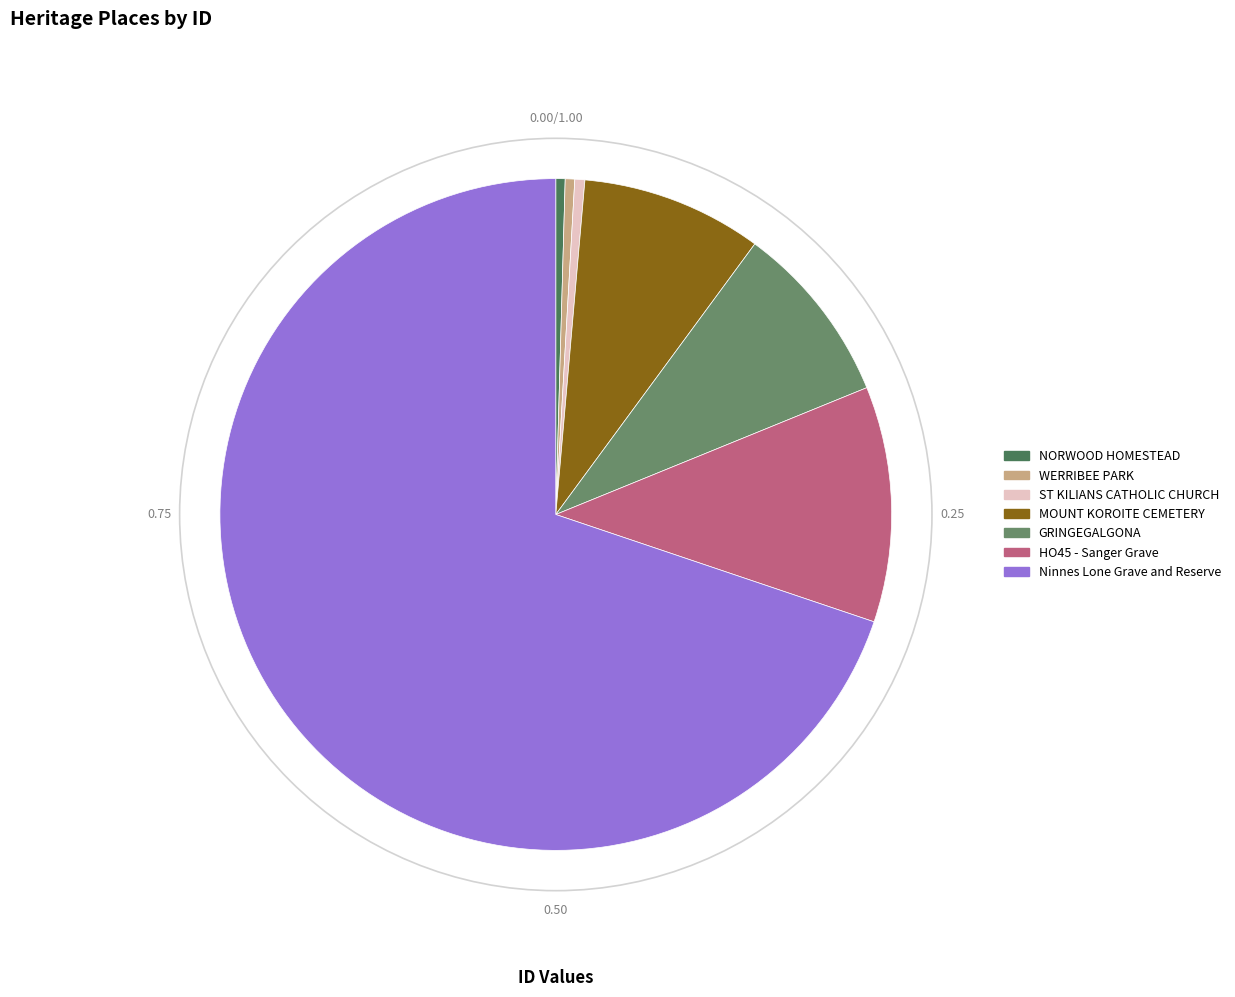

Which has a higher value, MOUNT KOROITE CEMETERY or WERRIBEE PARK?

MOUNT KOROITE CEMETERY